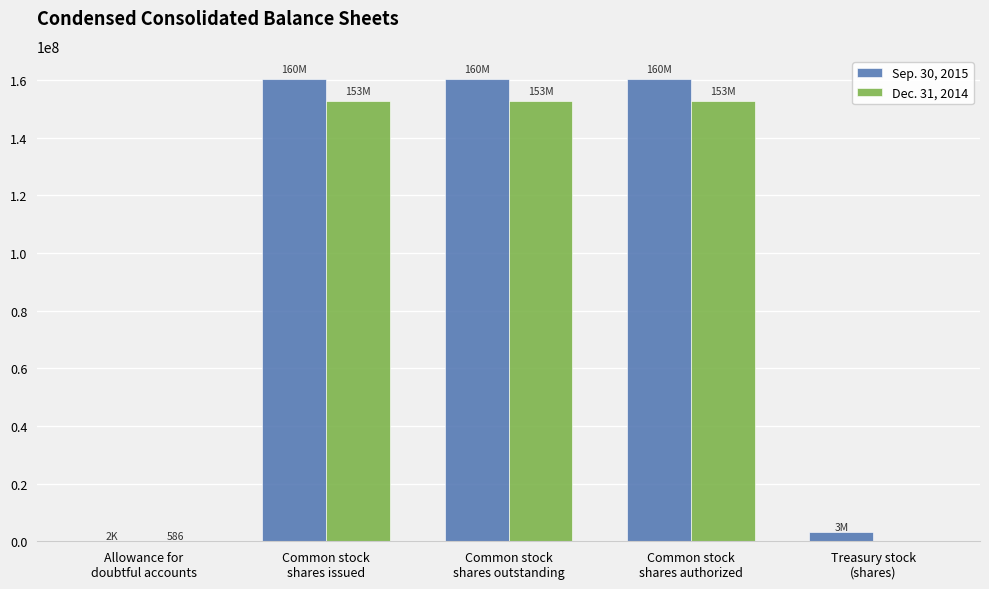

What is the maximum value shown in the chart?

160354000